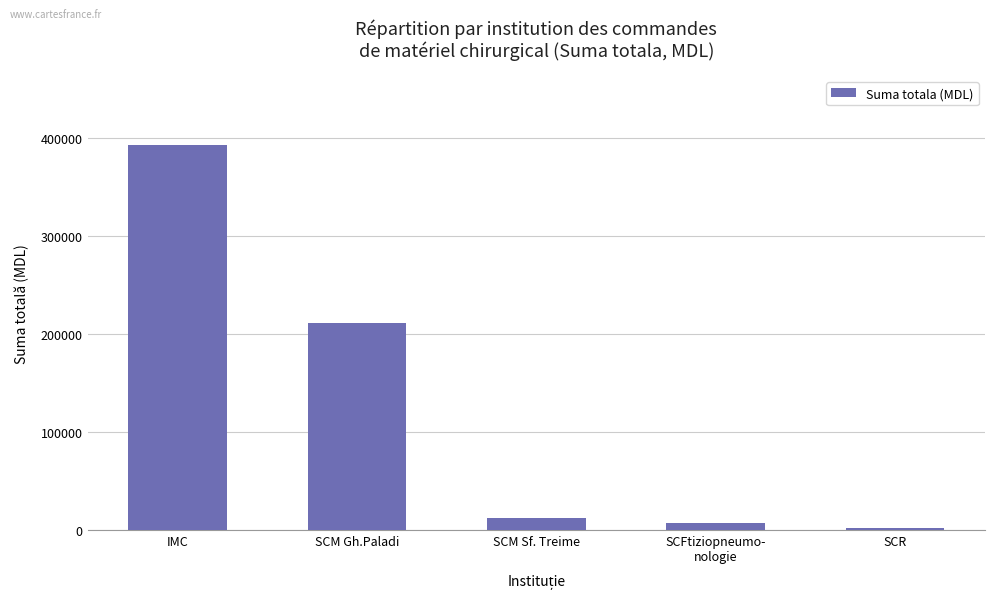

Are the bars grouped side by side (vs. stacked)?

No